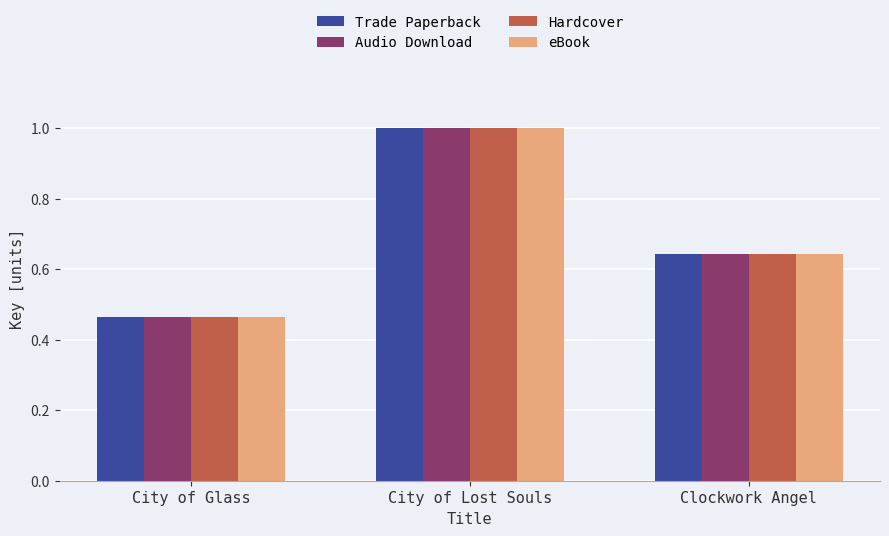

The value of Audio Download at Clockwork Angel is 0.9. True or false?

False